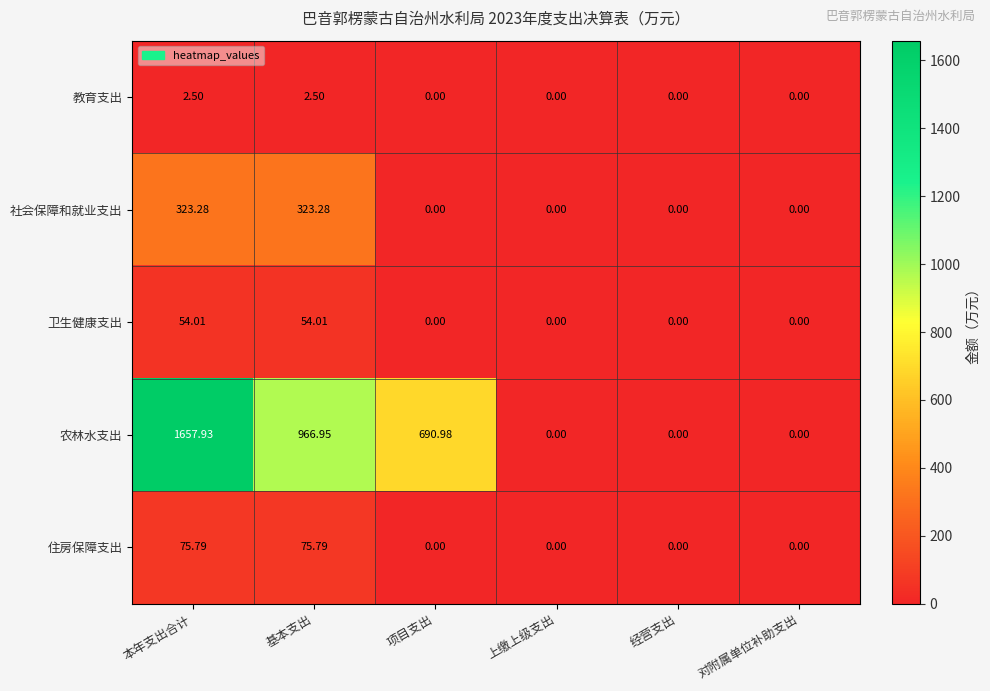

Is the value of 农林水支出 at 项目支出 greater than the value of 社会保障和就业支出 at 本年支出合计?

Yes